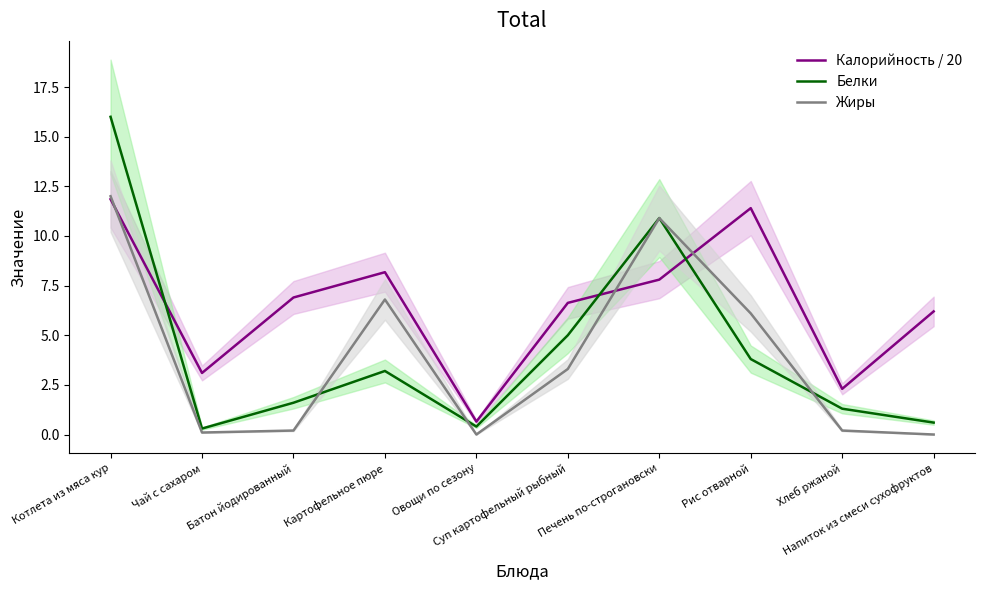

What value does the Жиры series have at Картофельное пюре?

6.8